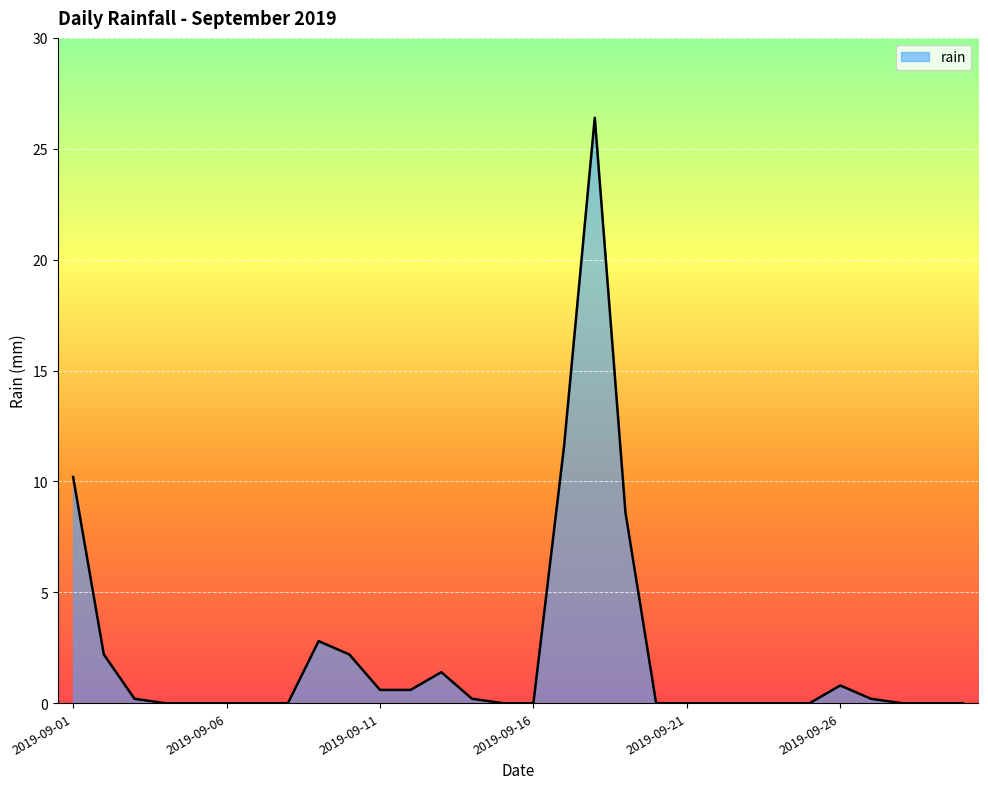

What is the difference between the maximum and minimum values?

26.4